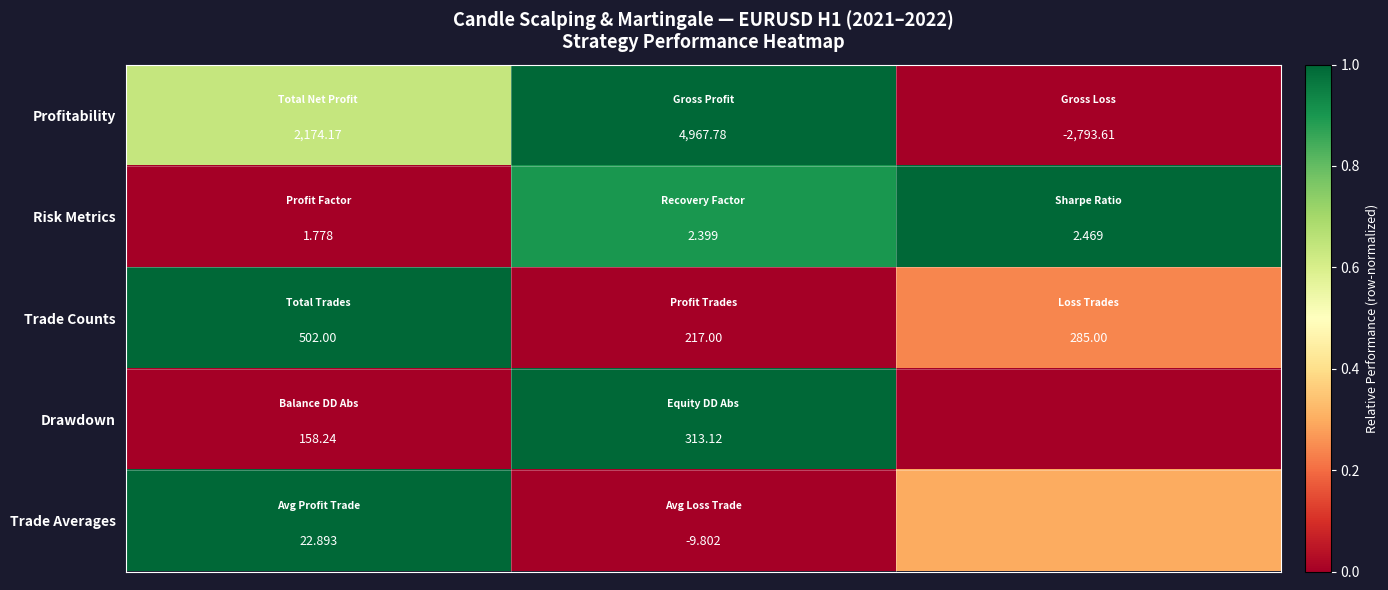

List the series in order of their peak value, highest first.

Profitability, Risk Metrics, Trade Counts, Drawdown, Trade Averages